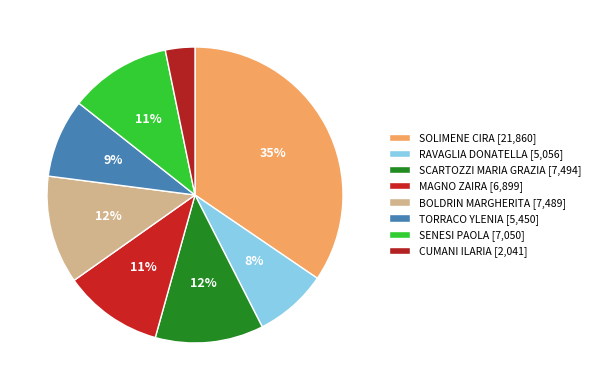

Is there a majority slice in this chart?

No